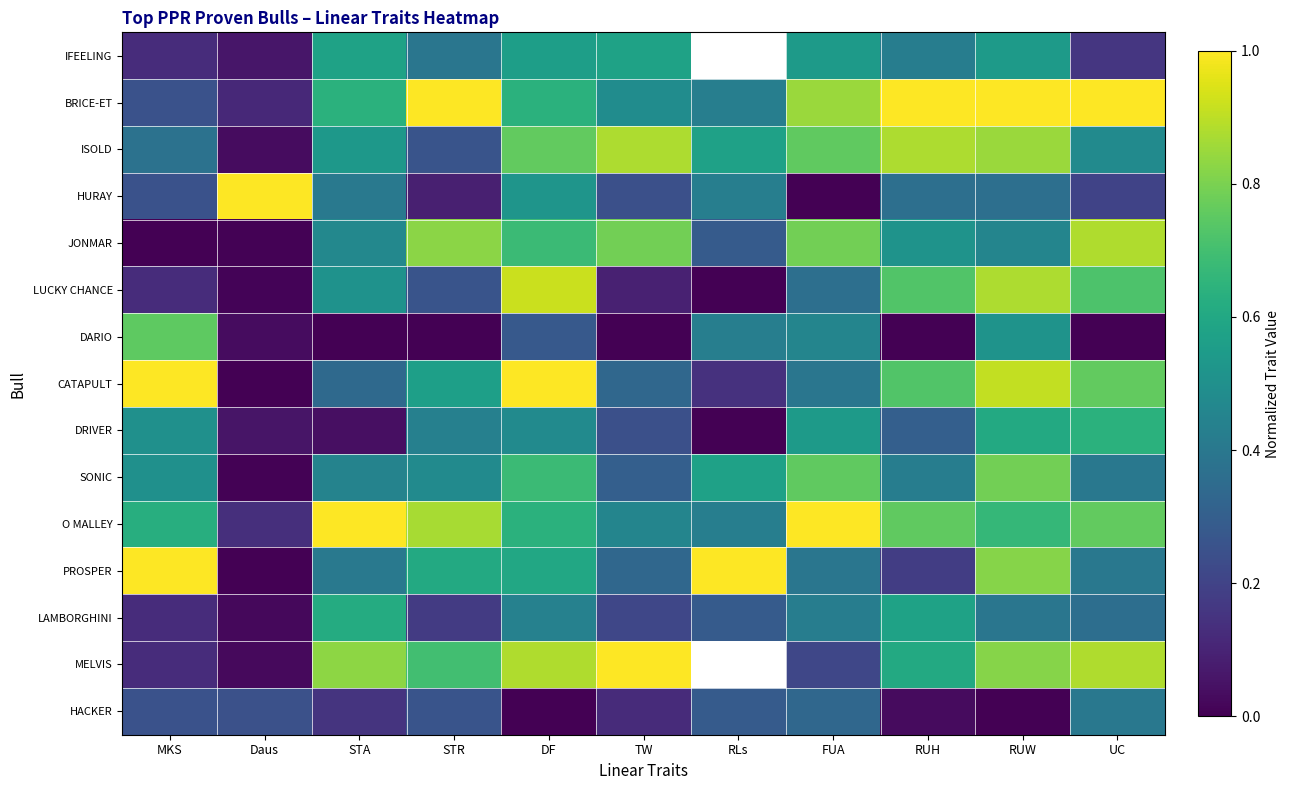

True or false: SONIC has a value of 0.8 at RUH.

False